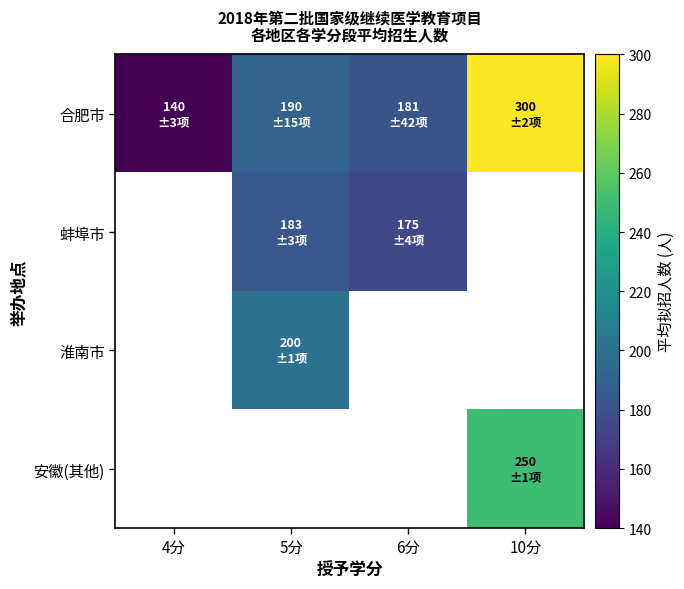

Rank the categories by 合肥市 value from lowest to highest.

4分, 6分, 5分, 10分